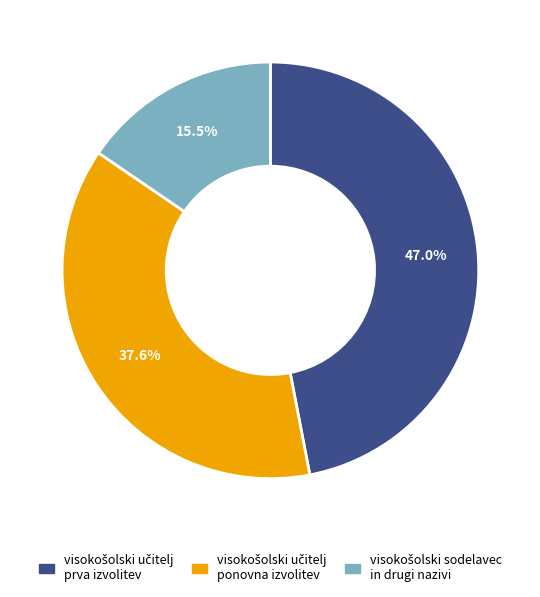

Does any single category account for the majority?

No